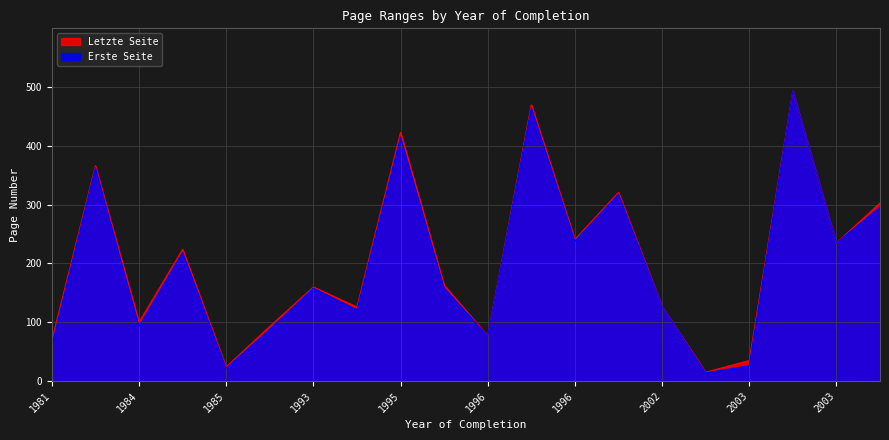

How many data points in Letzte Seite are above 163?

9